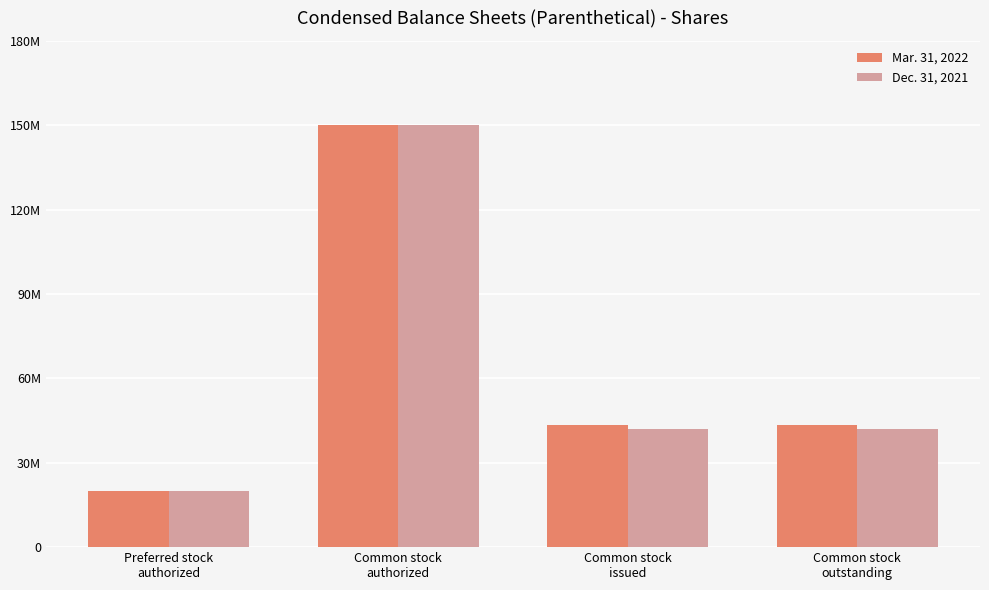

At Common stock
issued, list the series in order from smallest to largest.

Dec. 31, 2021, Mar. 31, 2022